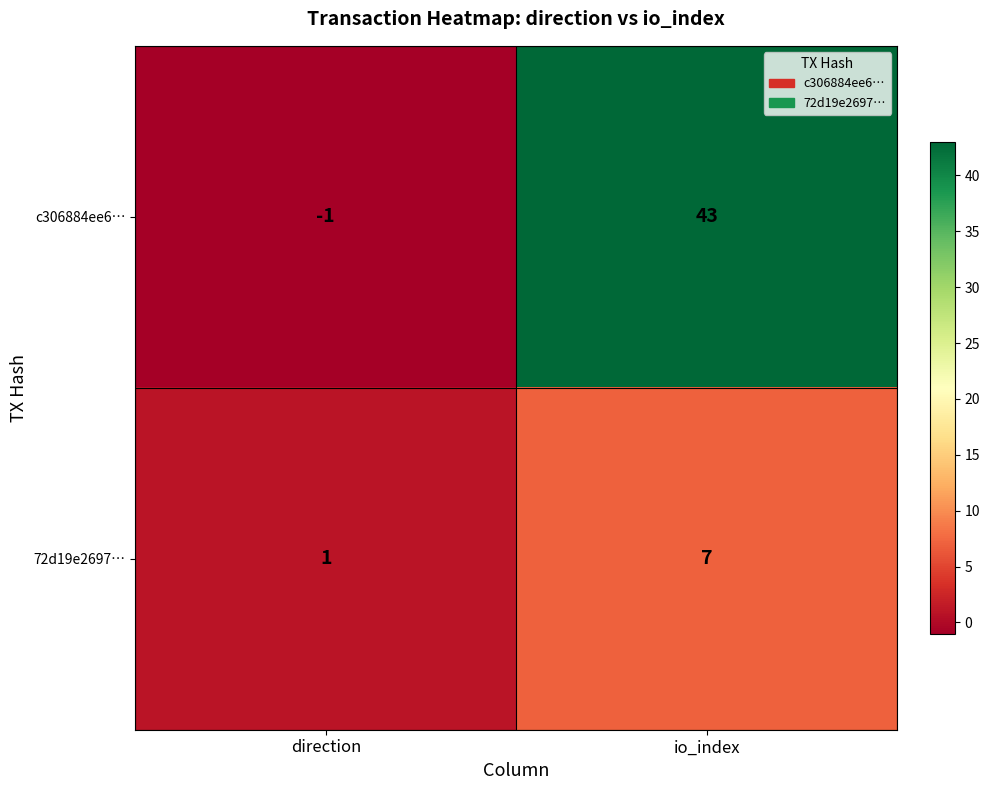

List the series in order of their overall mean, highest first.

c306884ee6…, 72d19e2697…